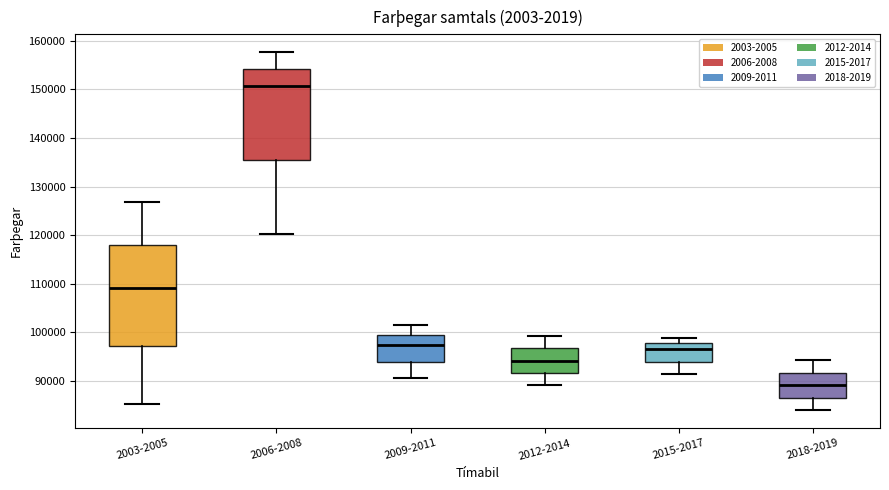

Reading left to right, read every box against the y-axis: the position of its median line, the range the box covers, and the ends of its whiskers. The values are not printed on the chart, so give them approximately, as read against the axis.

2003-2005: median 109000, box 97000 to 118000, whiskers 85000 to 127000
2006-2008: median 151000, box 135000 to 154000, whiskers 120000 to 158000
2009-2011: median 97000, box 94000 to 99000, whiskers 91000 to 101000
2012-2014: median 94000, box 92000 to 97000, whiskers 89000 to 99000
2015-2017: median 97000, box 94000 to 98000, whiskers 91000 to 99000
2018-2019: median 89000, box 87000 to 92000, whiskers 84000 to 94000